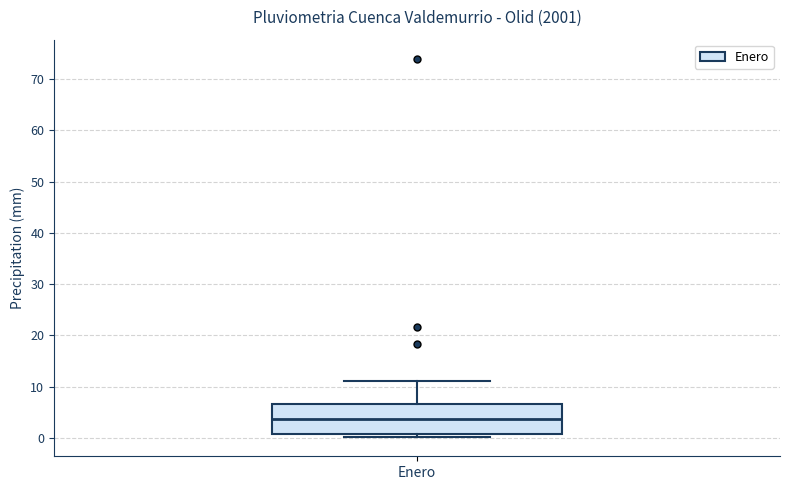

Where is the upper edge of the box for Enero on the y-axis? The values are not printed on the chart, so give them approximately, as read against the axis.

7